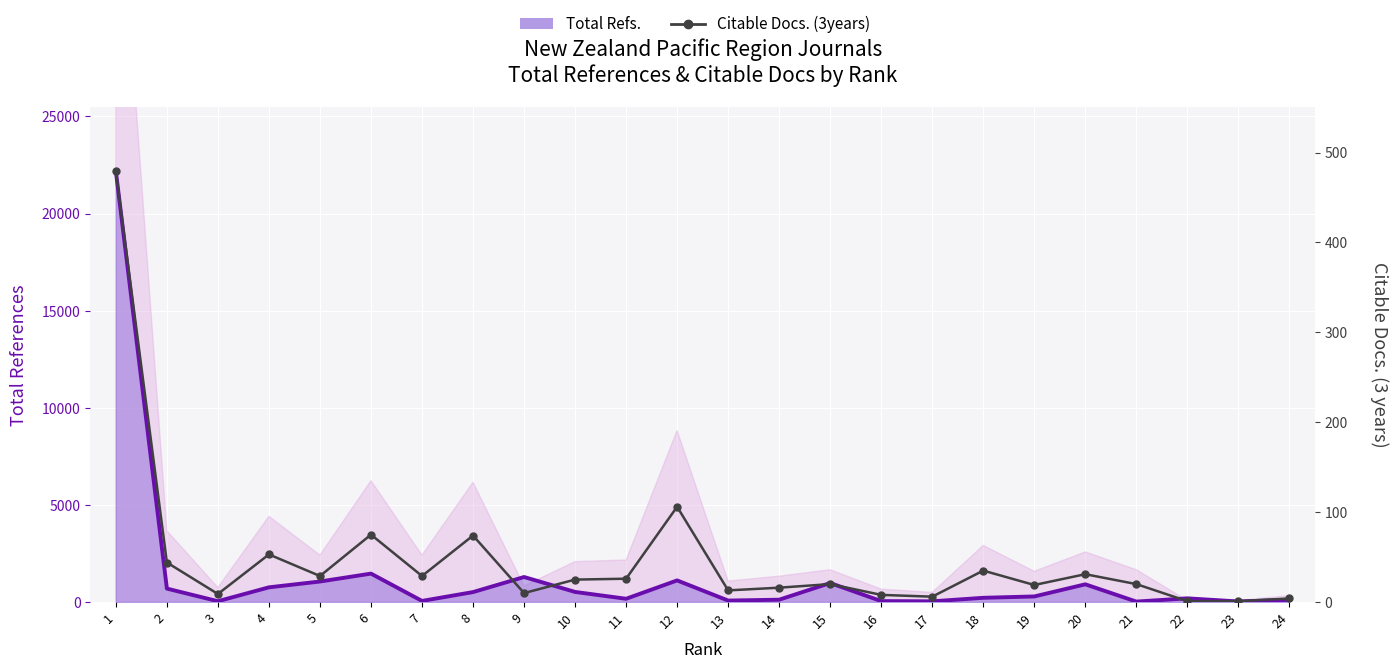

True or false: Total Refs. and Citable Docs. (3years) intersect in this chart.

False